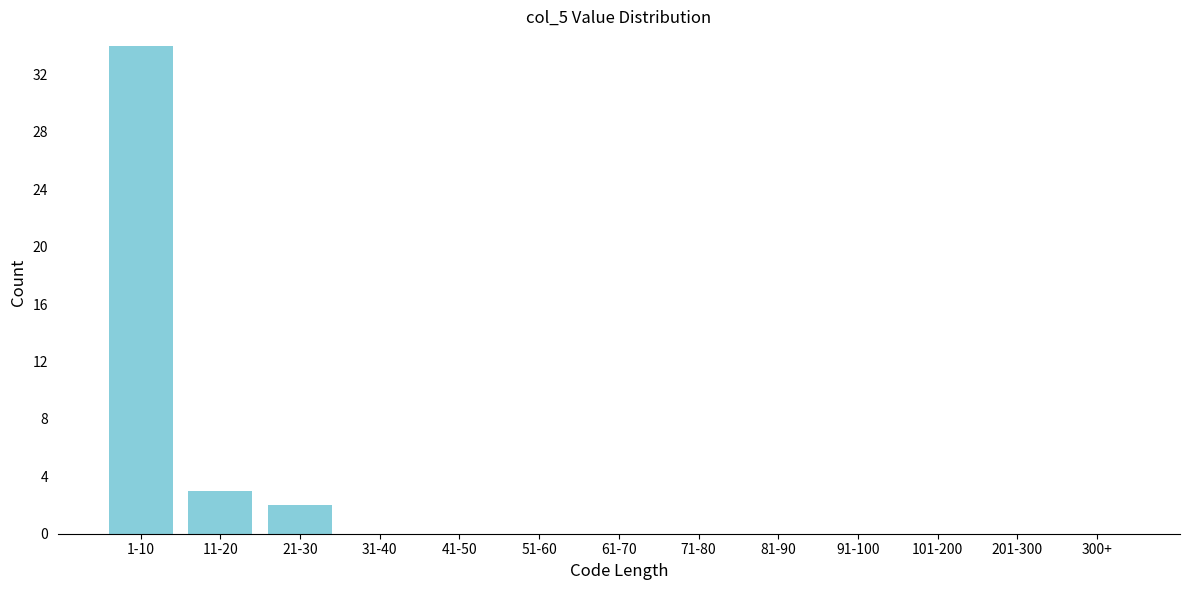

Reading left to right, what are all the values shown in this chart?

1-10=34	11-20=3	21-30=2	31-40=0	41-50=0	51-60=0	61-70=0	71-80=0	81-90=0	91-100=0	101-200=0	201-300=0	300+=0